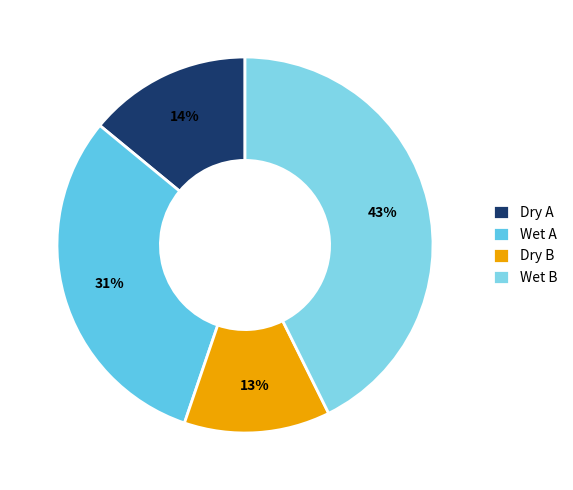

To the nearest percent, what is the average slice percentage?

25%